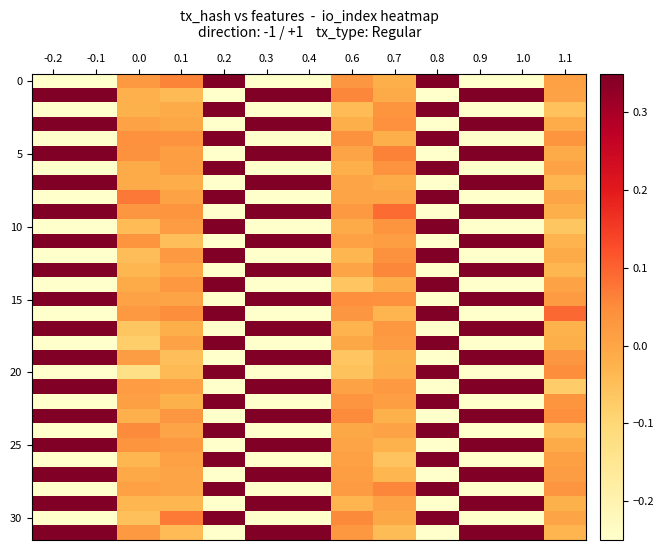

Which has a higher value, 1.1 or -0.1?

1.1